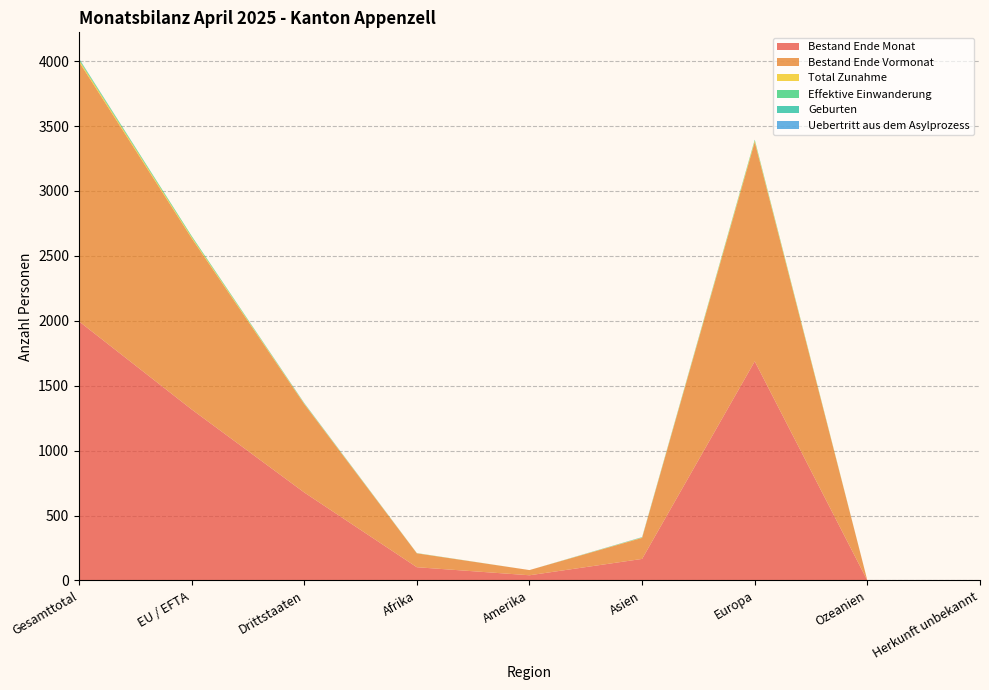

Reading left to right, transcribe all the data shown in this chart.

Bestand Ende Monat: 1996	1318	678	102	40	166	1688	0	0
Bestand Ende Vormonat: 2000	1319	681	107	40	162	1690	0	1
Total Zunahme: 13	9	4	1	0	3	9	0	0
Effektive Einwanderung: 8	8	0	0	0	0	8	0	0
Geburten: 3	0	3	1	0	2	0	0	0
Uebertritt aus dem Asylprozess: 1	0	1	0	0	1	0	0	0